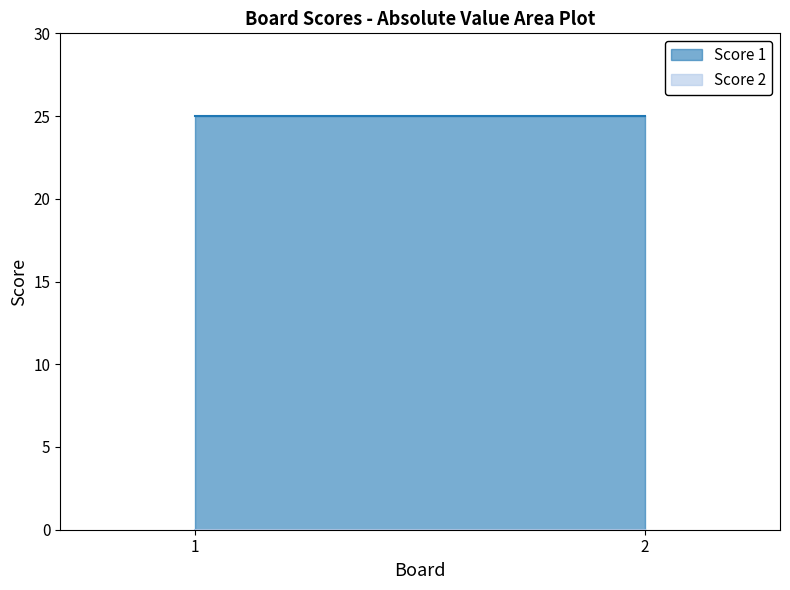

Where is Score 1 nearest to the value 25?

1